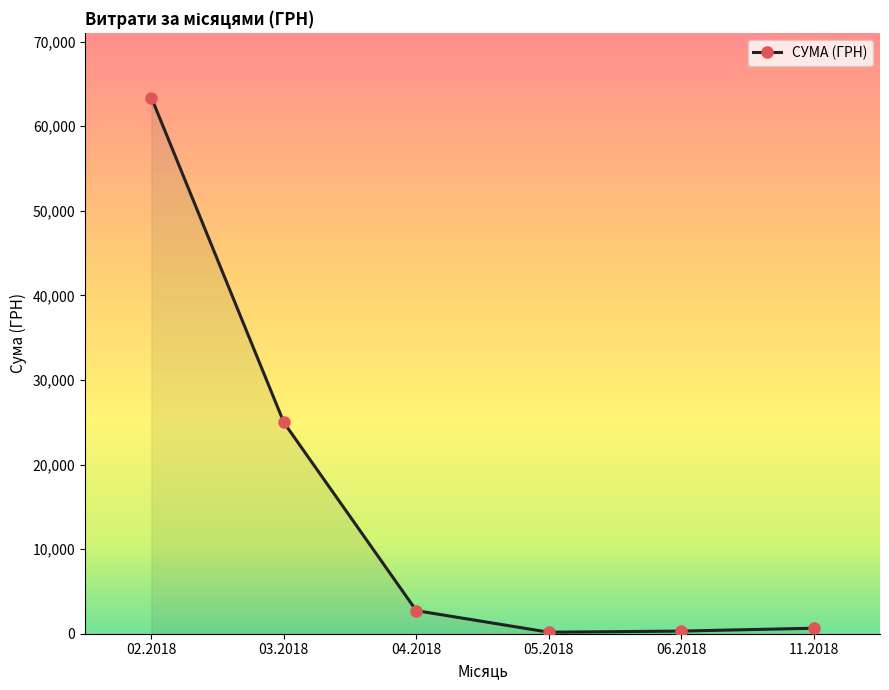

How many interior local valleys (lower than both neighbors) does the data have?

1